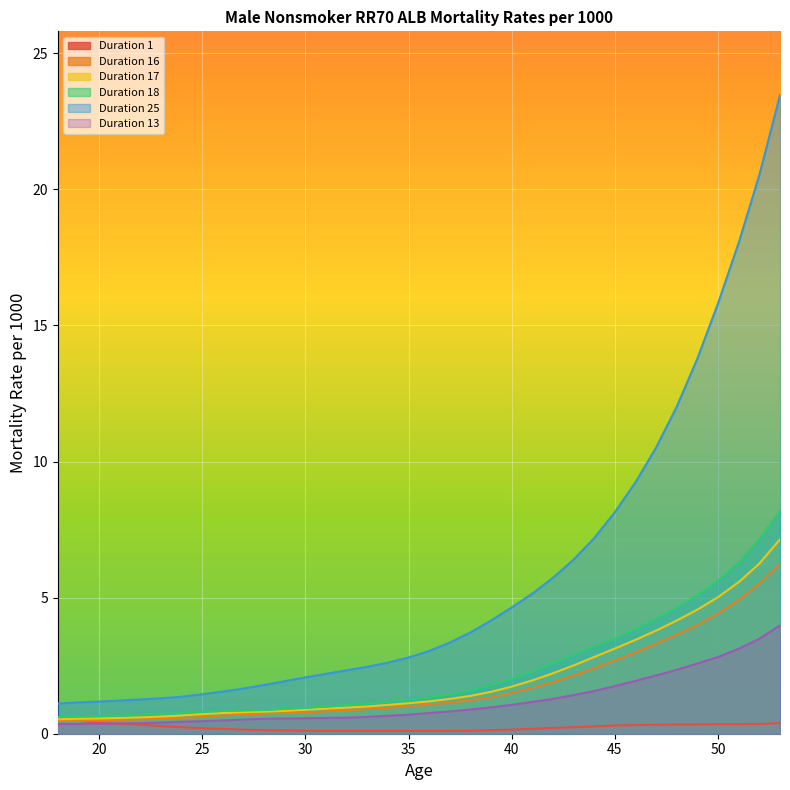

Which series has the widest spread of values?

Duration 25